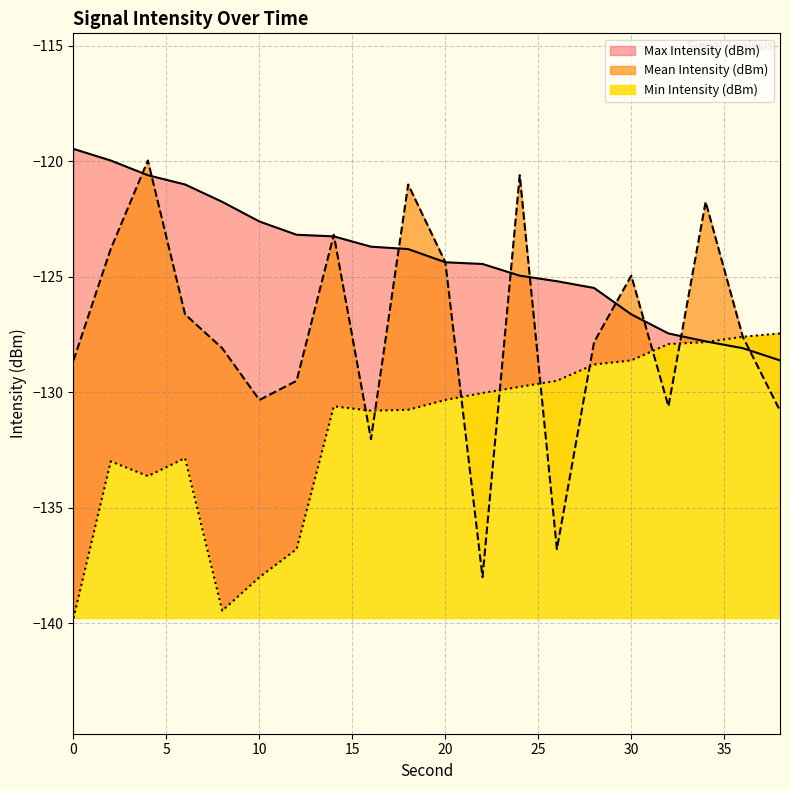

Reading left to right, transcribe all the data shown in this chart.

Mean Intensity (dBm): -128.6	-123.8	-120.0	-126.6	-128.1	-130.3	-129.5	-123.2	-132.0	-121.0	-124.4	-138.0	-120.6	-136.8	-127.8	-125.0	-130.6	-121.8	-127.6	-130.8
Min Intensity (dBm): -139.8	-133.0	-133.6	-132.8	-139.4	-138.0	-136.8	-130.6	-130.8	-130.8	-130.3	-130.0	-129.8	-129.5	-128.8	-128.6	-127.9	-127.8	-127.6	-127.5
Max Intensity (dBm): -119.5	-120.0	-120.6	-121.0	-121.8	-122.6	-123.2	-123.3	-123.7	-123.8	-124.4	-124.5	-125.0	-125.2	-125.5	-126.6	-127.5	-127.8	-128.1	-128.6